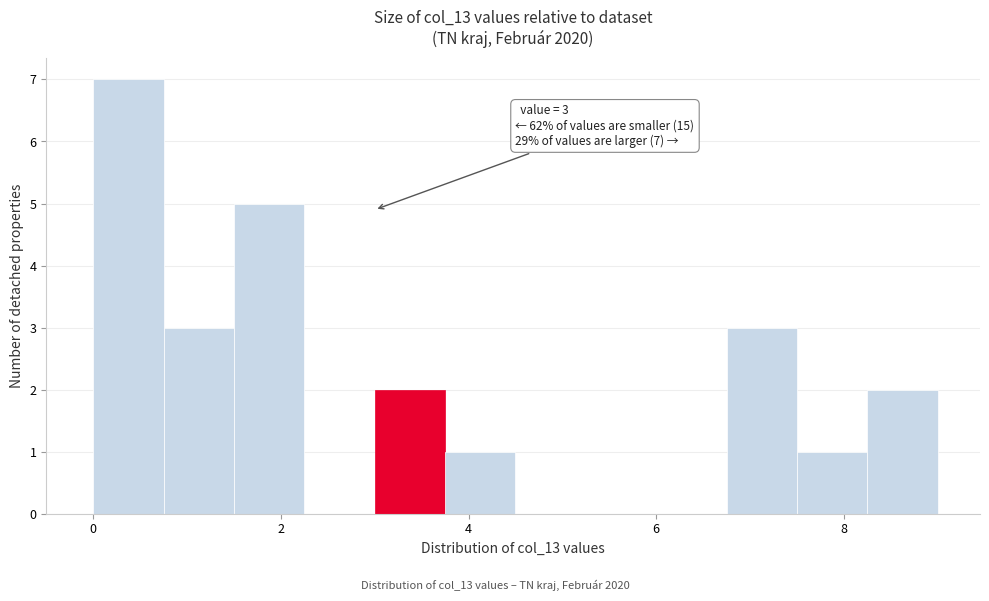

Read against the x-axis, roughly where is the centre of the tallest bar?

0.4